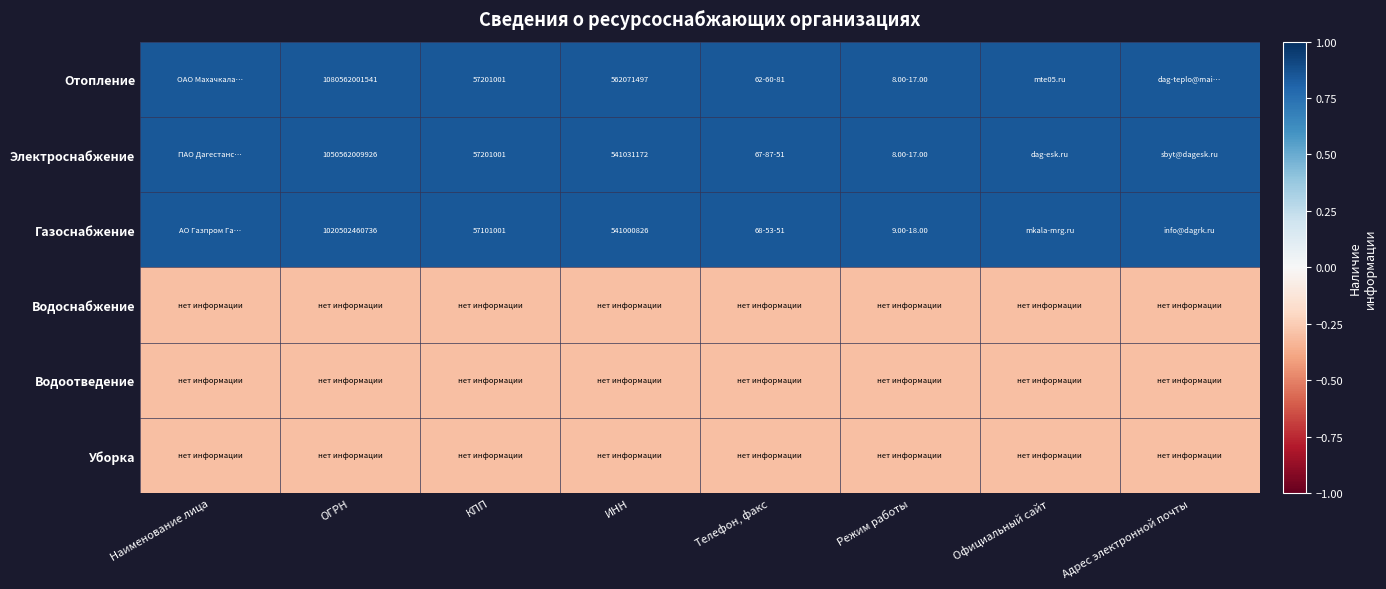

At how many categories does at least one series exceed 0?

8